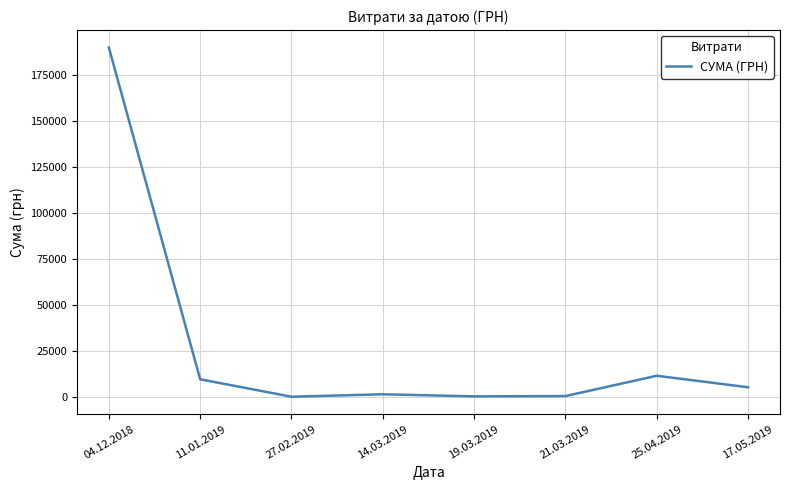

Which has a higher value, 14.03.2019 or 25.04.2019?

25.04.2019